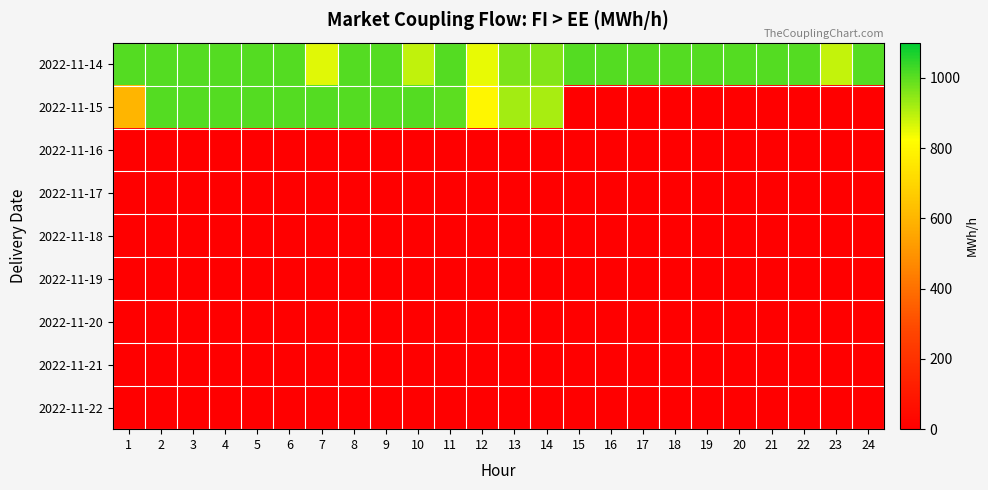

At which category is the sum across all series the highest?

2